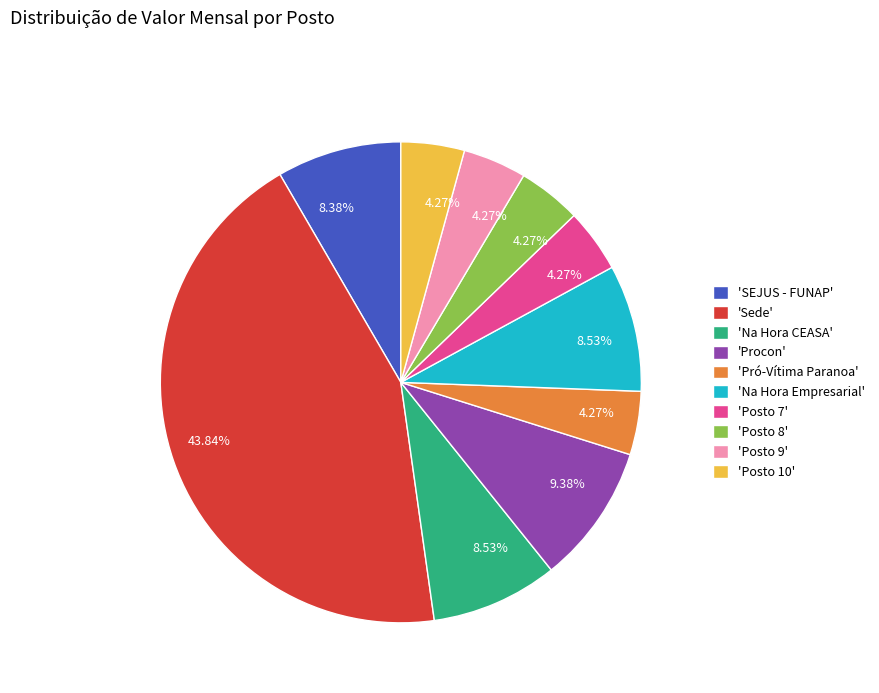

Does any single category account for the majority?

No